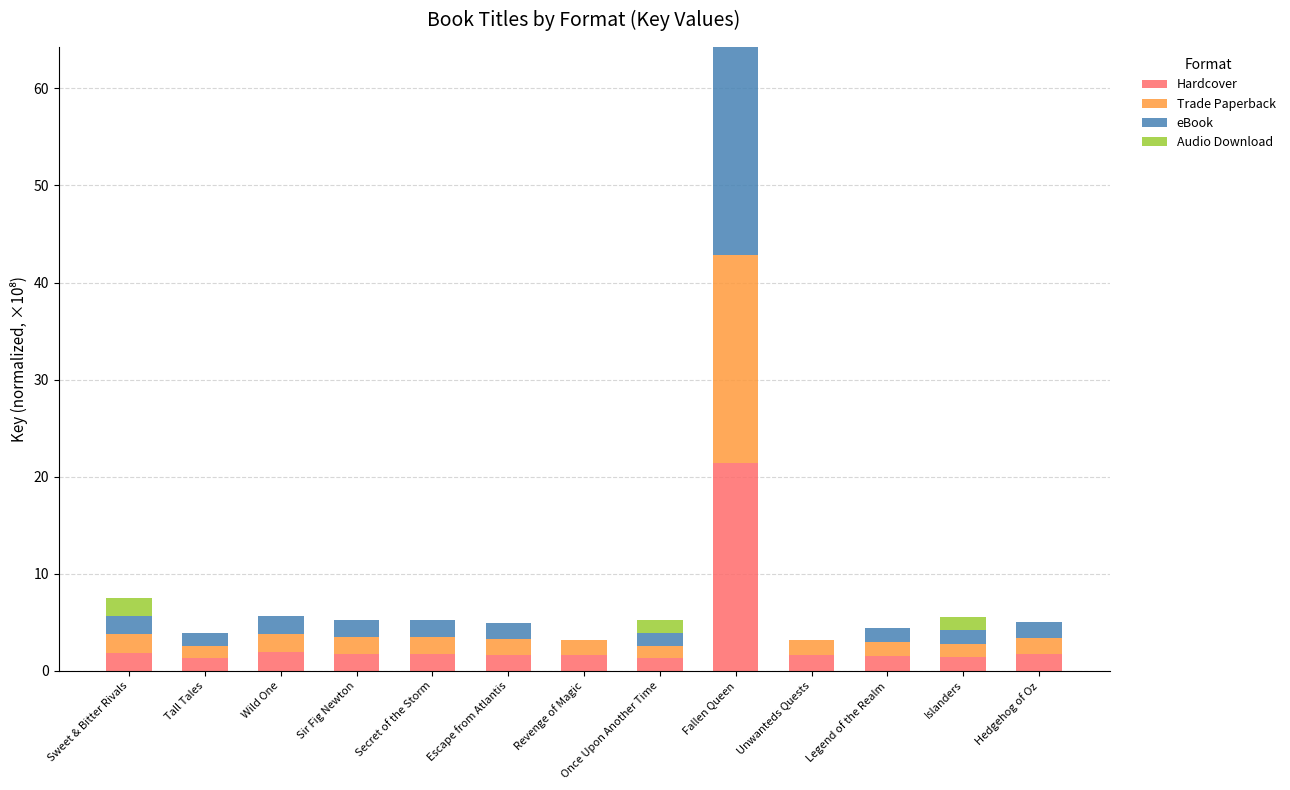

What is the total value across all series at Revenge of Magic?

3.2